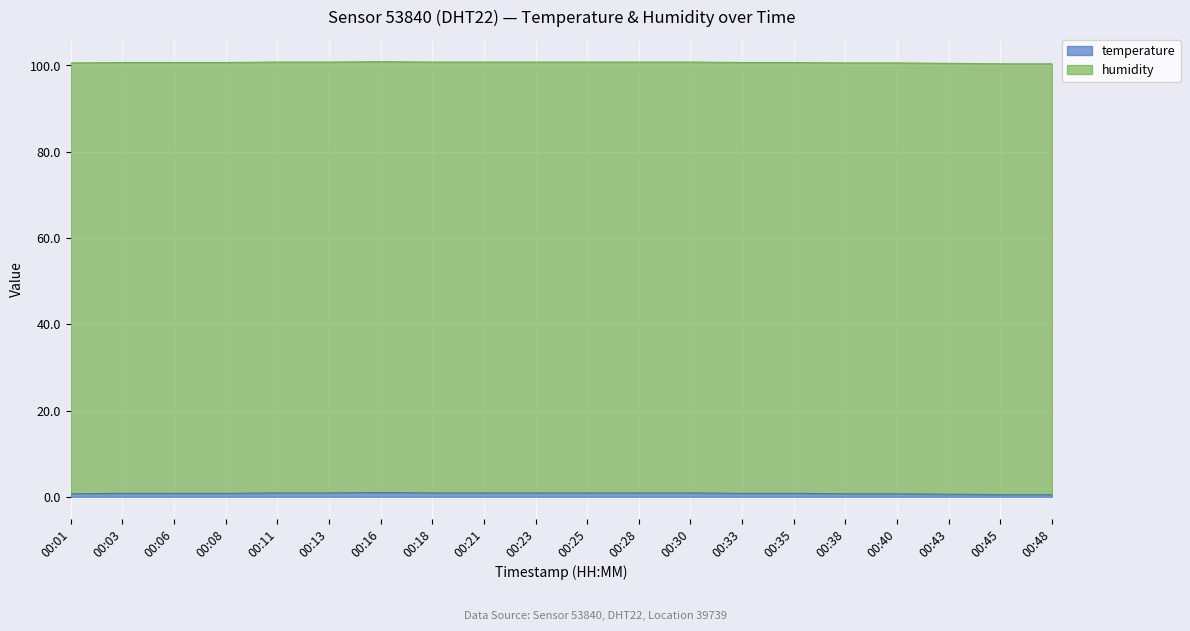

List the labels in order of value, largest first.

00:16, 00:11, 00:13, 00:18, 00:21, 00:23, 00:25, 00:28, 00:30, 00:03, 00:06, 00:08, 00:33, 00:35, 00:01, 00:38, 00:40, 00:43, 00:45, 00:48